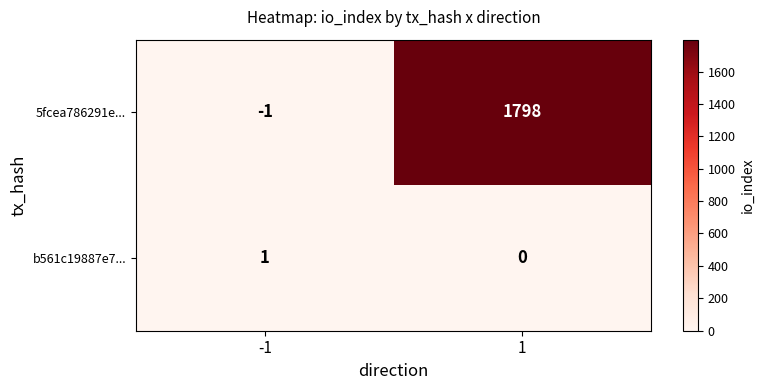

Reading left to right, what are all the values shown in this chart?

5fcea786291e...: -1	1798
b561c19887e7...: 1	0